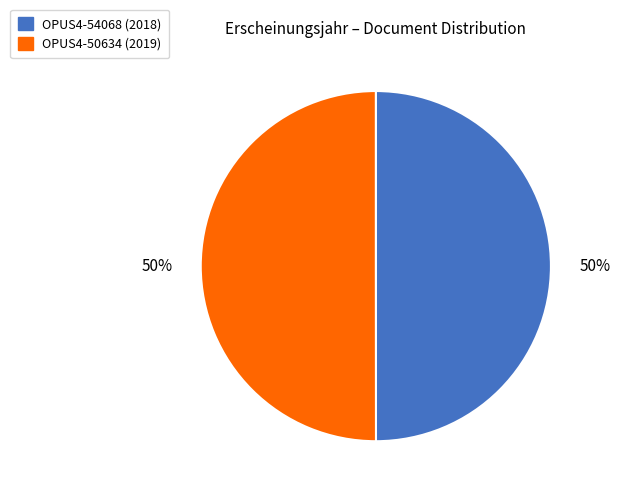

What percentage is the OPUS4-50634 (2019) slice, to the nearest percent?

50%